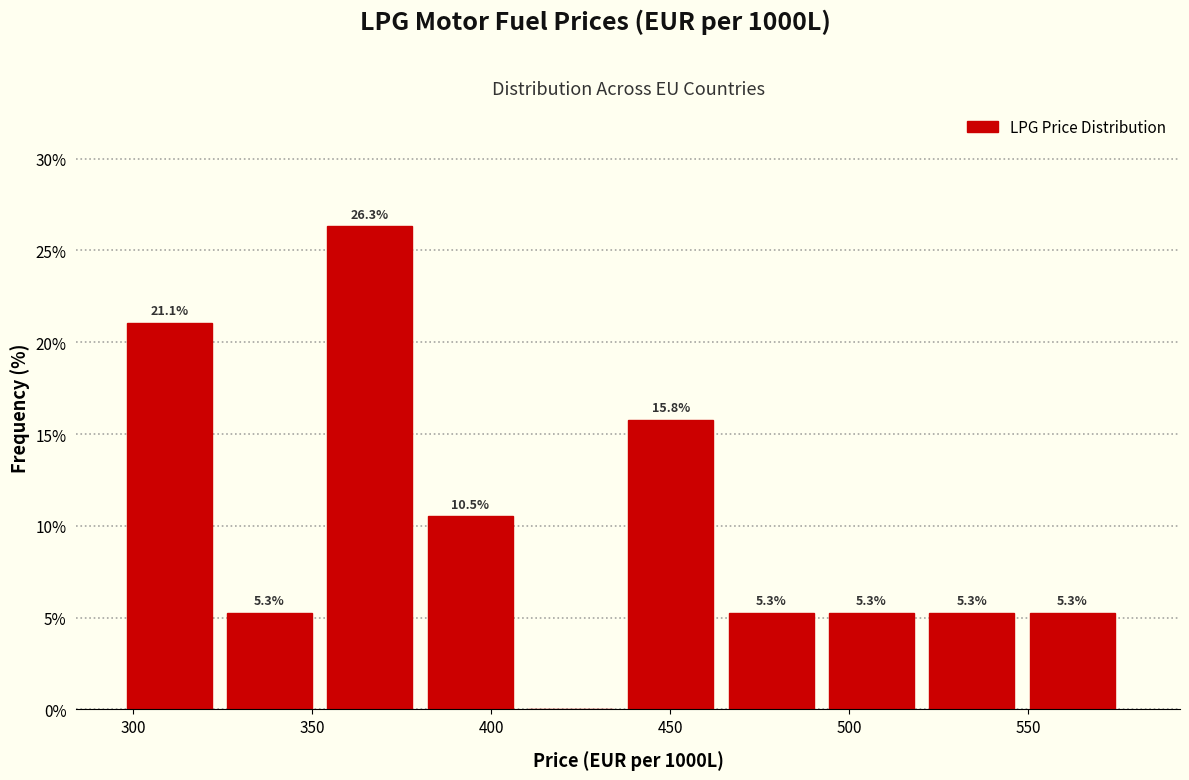

Which range on the x-axis has the tallest bar?

355 to 380